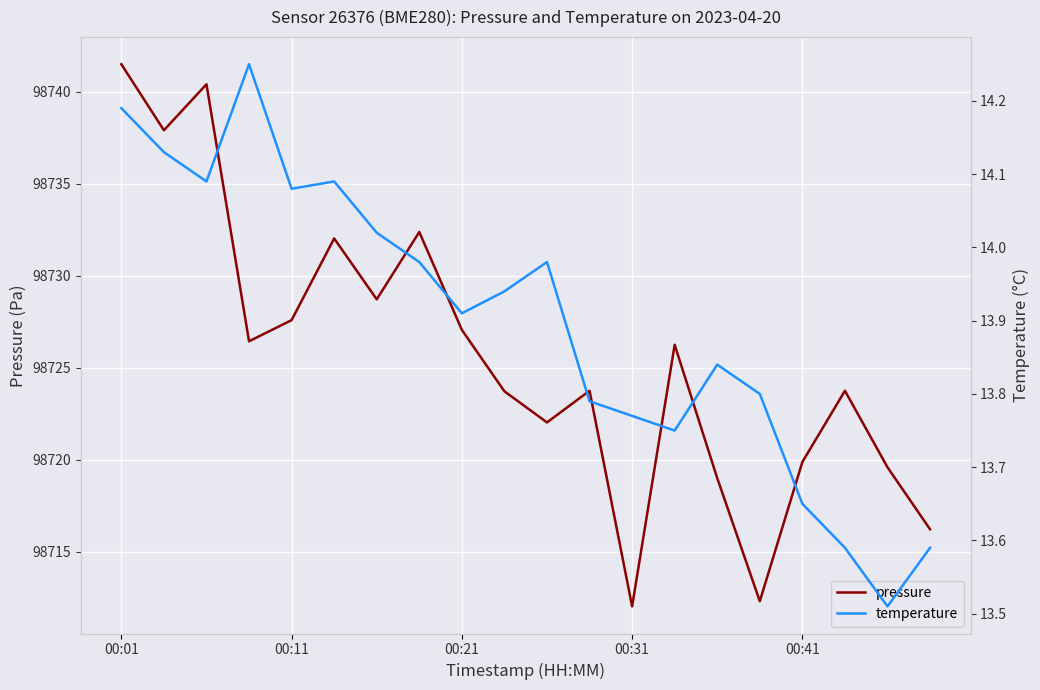

What is the average value of the pressure series?

98725.6